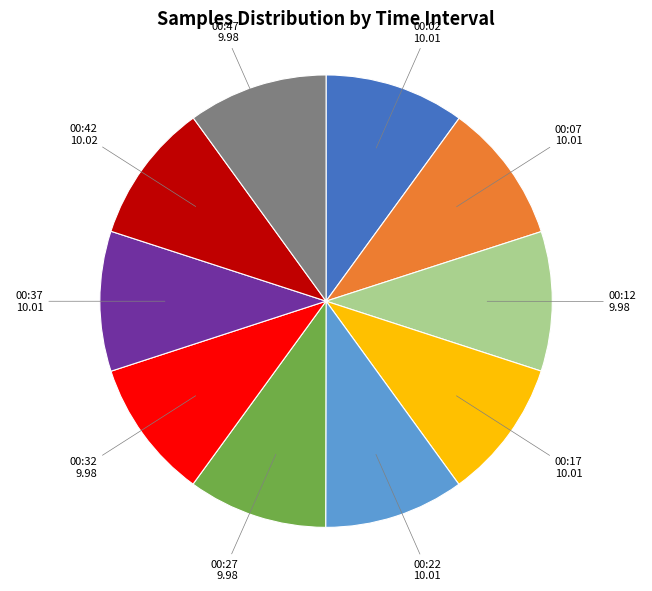

Approximately how many times larger is the value at 00:17 compared to 00:37?

1.0